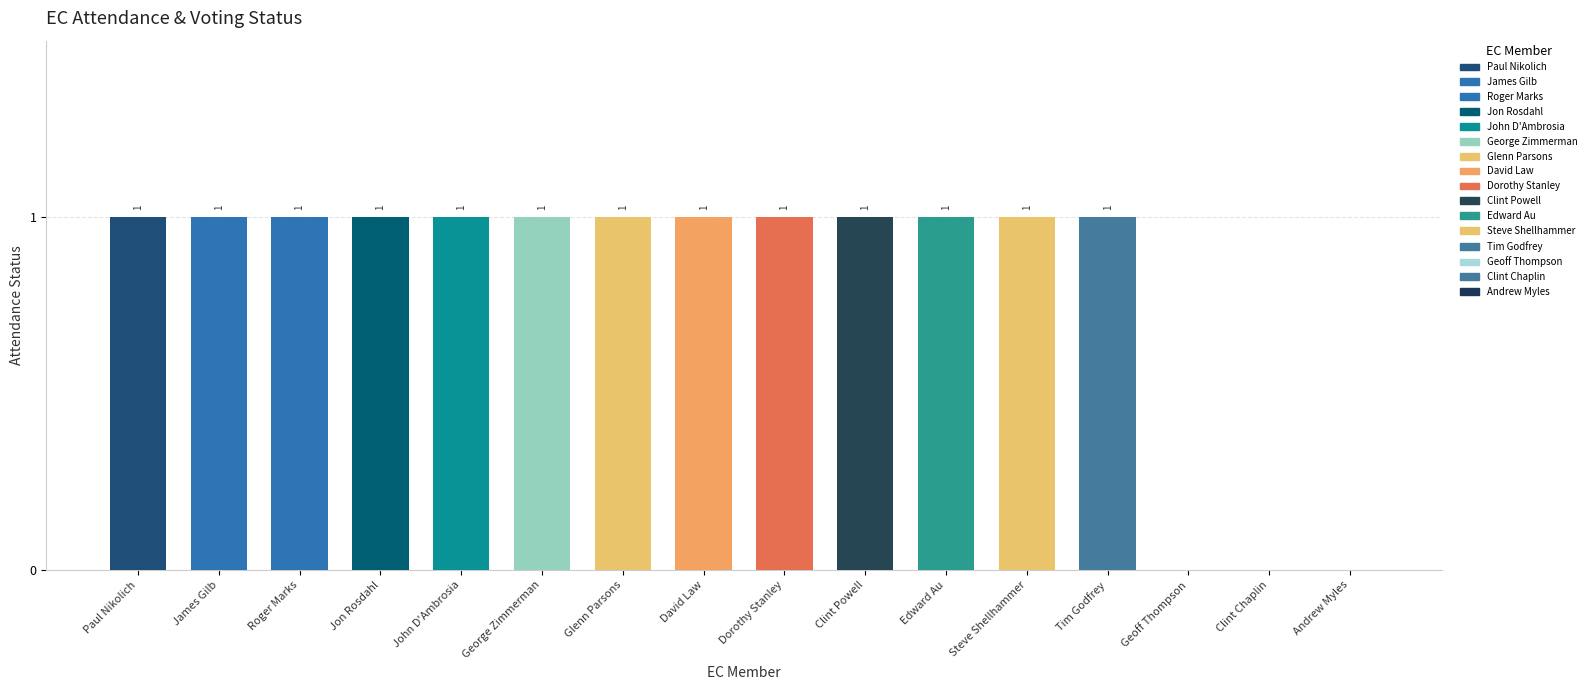

At how many categories does at least one series exceed 0?

13